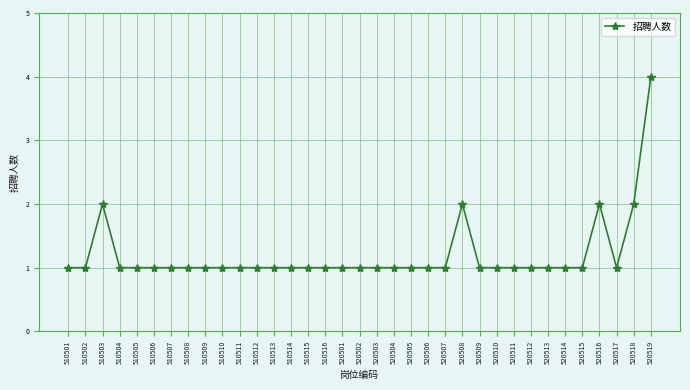

The value at 510516 is 1. True or false?

True